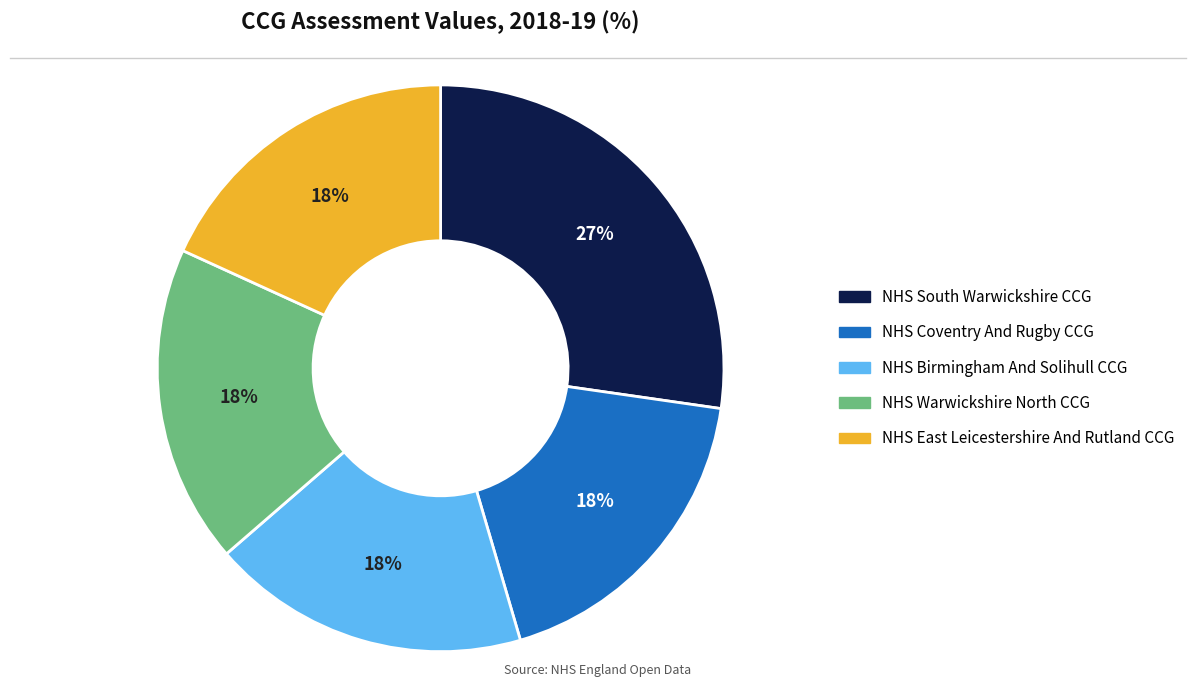

Do NHS Warwickshire North CCG and NHS Birmingham And Solihull CCG together represent more than half of the pie?

No